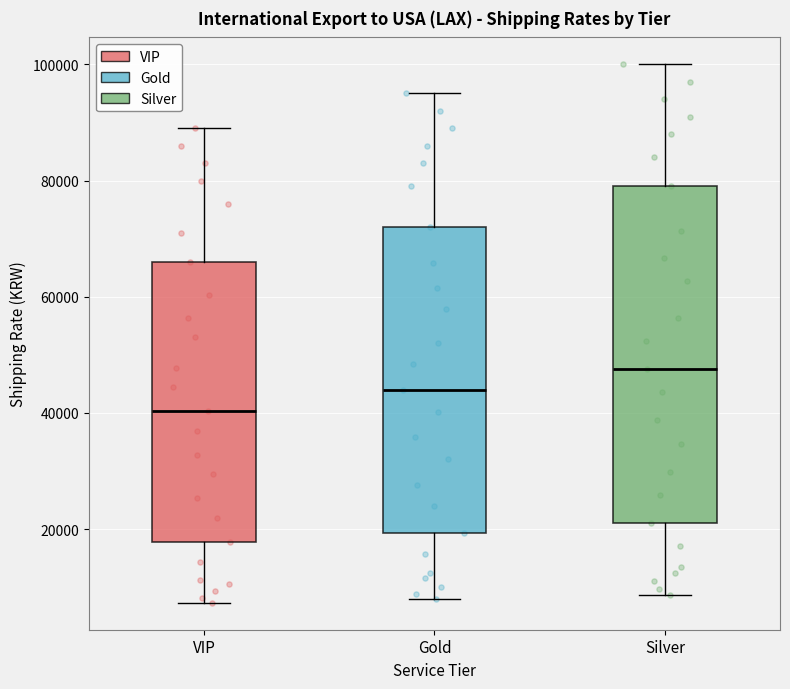

Reading left to right, read every box against the y-axis: the position of its median line, the range the box covers, and the ends of its whiskers. The values are not printed on the chart, so give them approximately, as read against the axis.

VIP: median 40000, box 18000 to 66000, whiskers 8000 to 90000
Gold: median 44000, box 20000 to 72000, whiskers 8000 to 96000
Silver: median 48000, box 22000 to 80000, whiskers 8000 to 100000